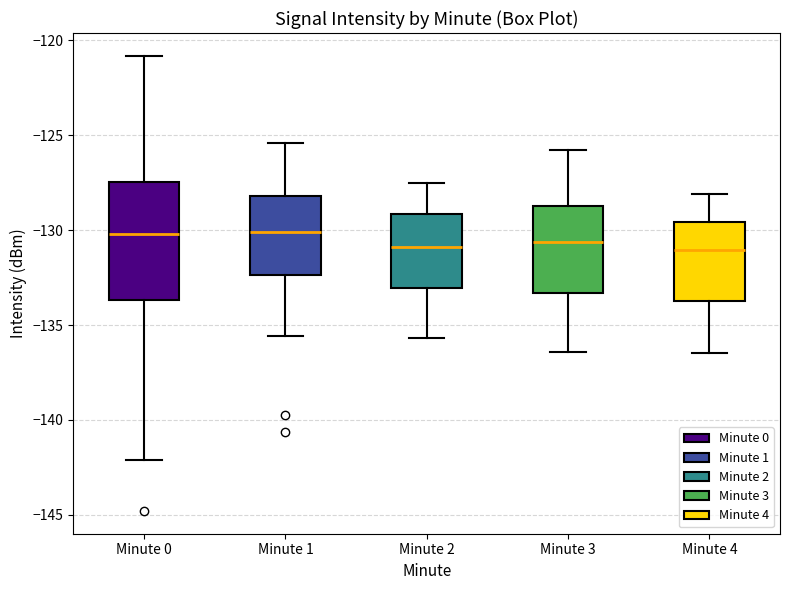

Comparing the boxes themselves (not the whiskers), which one is the tallest?

Minute 0